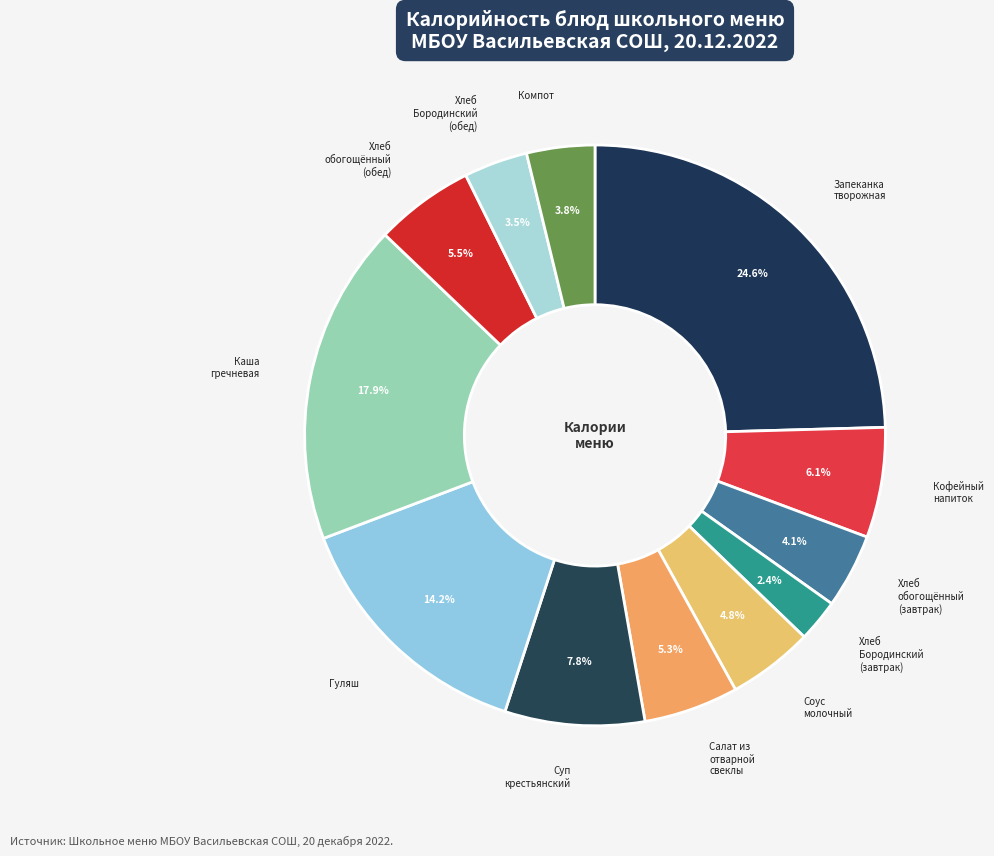

What is the smallest slice in the pie chart?

Хлеб Бородинский (завтрак)